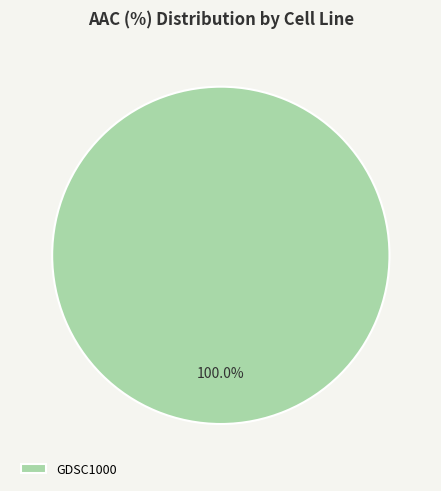

To the nearest percent, what percentage of the pie is GDSC1000?

100%